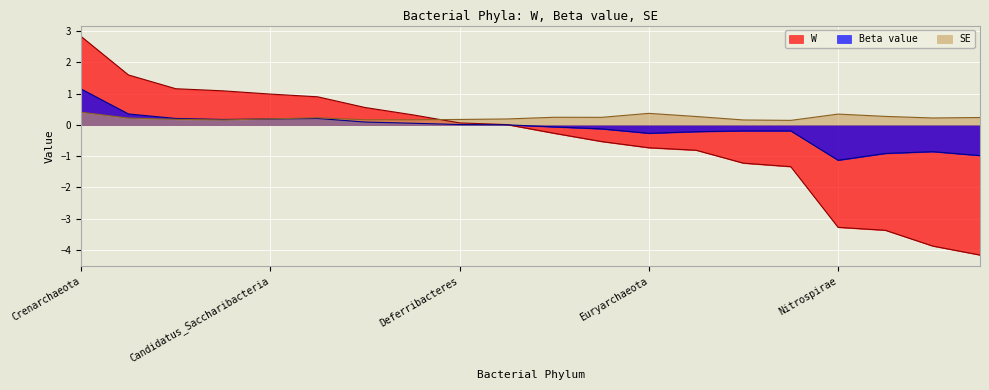

At which label does SE reach its peak?

Crenarchaeota